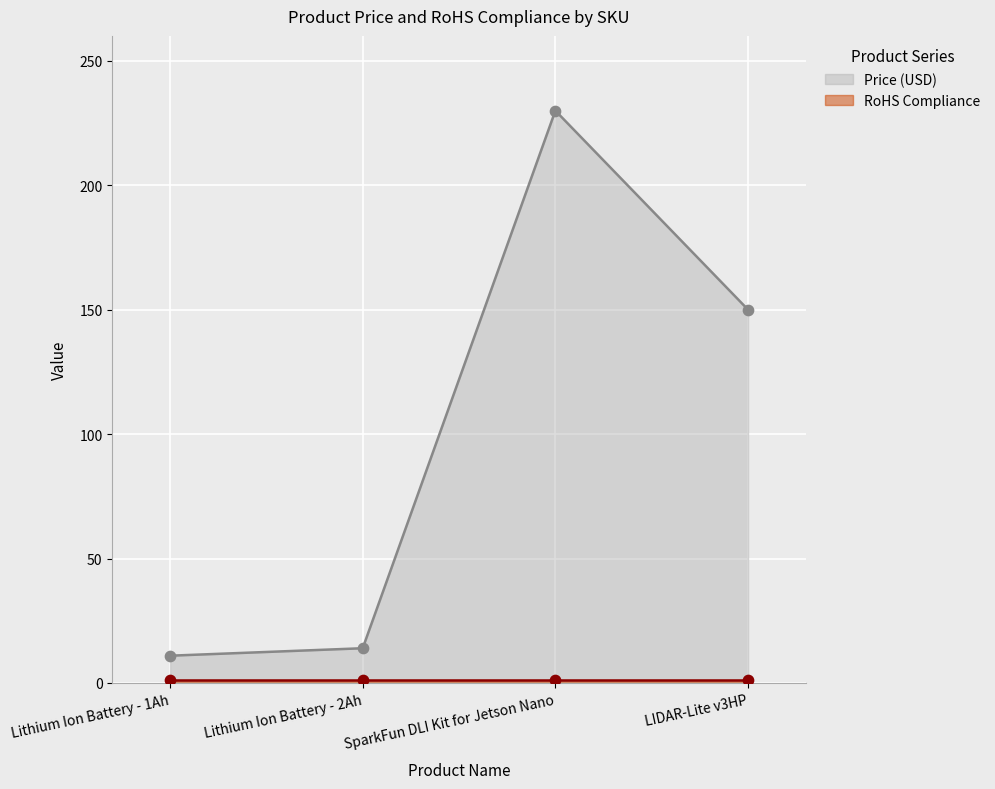

Approximately how many times larger is the value at SparkFun DLI Kit for Jetson Nano compared to Lithium Ion Battery - 1Ah?

21.0